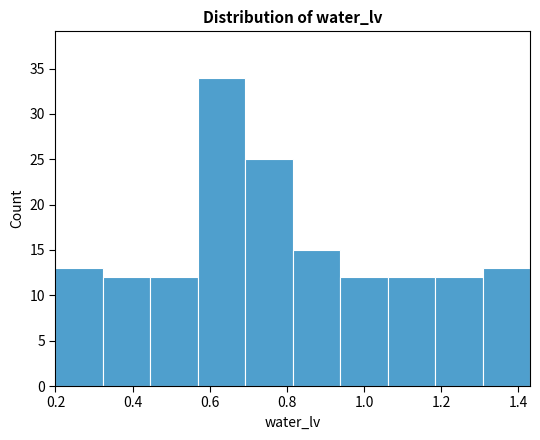

Reading left to right, list every bar in this chart as the range it spans on the x-axis followed by its height. Neither the bar edges nor the heights are printed on the chart, so give them approximately, as read against the axes.

0.20 to 0.32: 13
0.32 to 0.44: 12
0.44 to 0.56: 12
0.56 to 0.70: 34
0.70 to 0.82: 25
0.82 to 0.94: 15
0.94 to 1.06: 12
1.06 to 1.18: 12
1.18 to 1.30: 12
1.30 to 1.44: 13